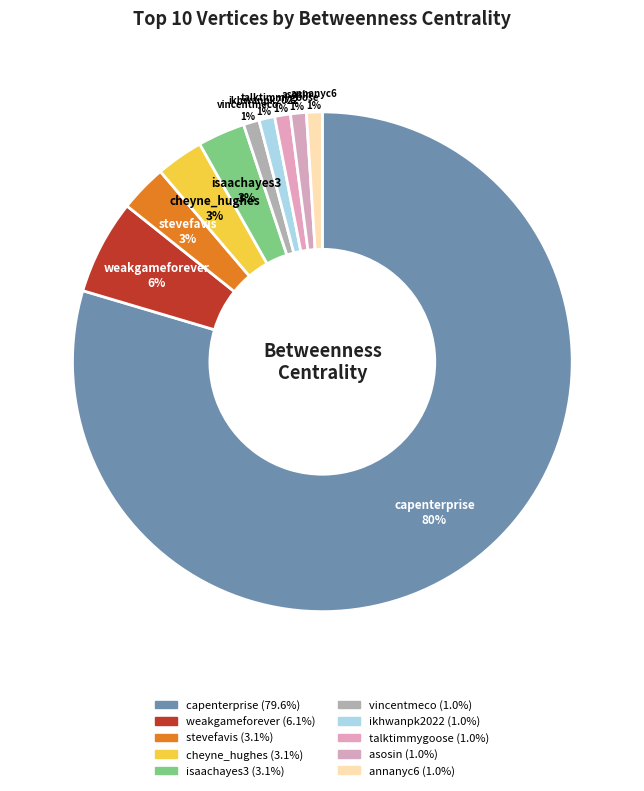

Is the sum of asosin and stevefavis greater than half?

No